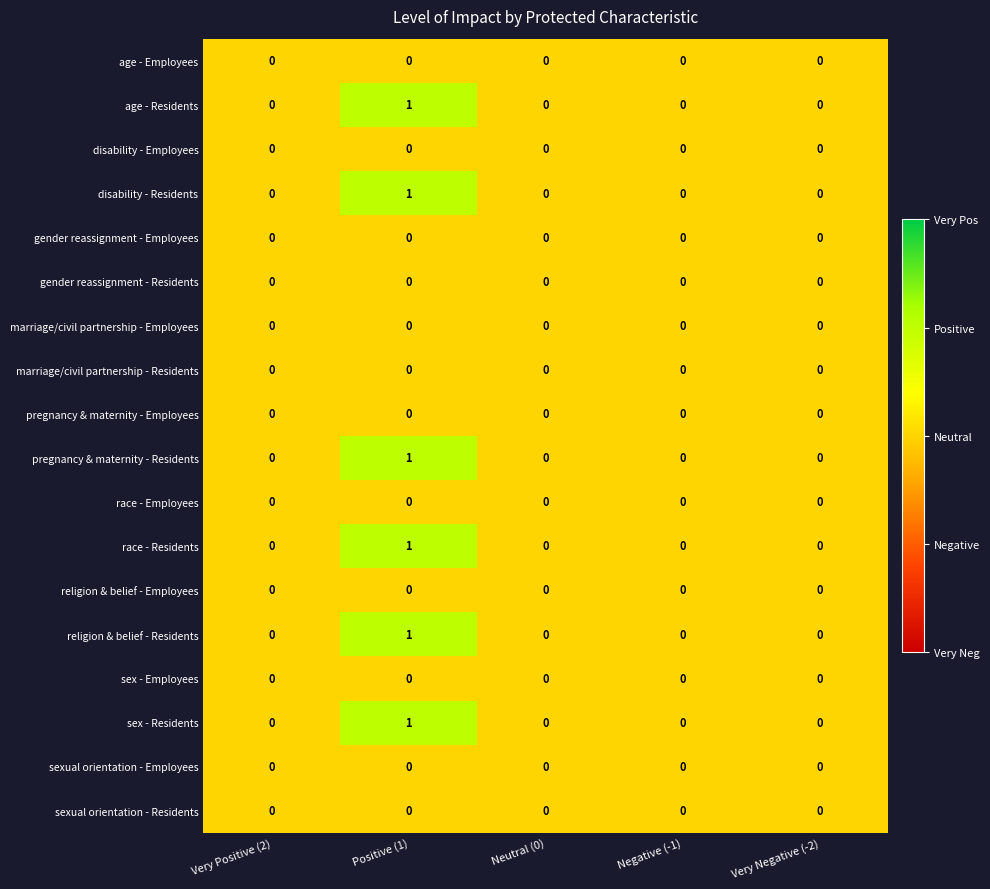

Which category has the highest value across all series?

Positive (1)